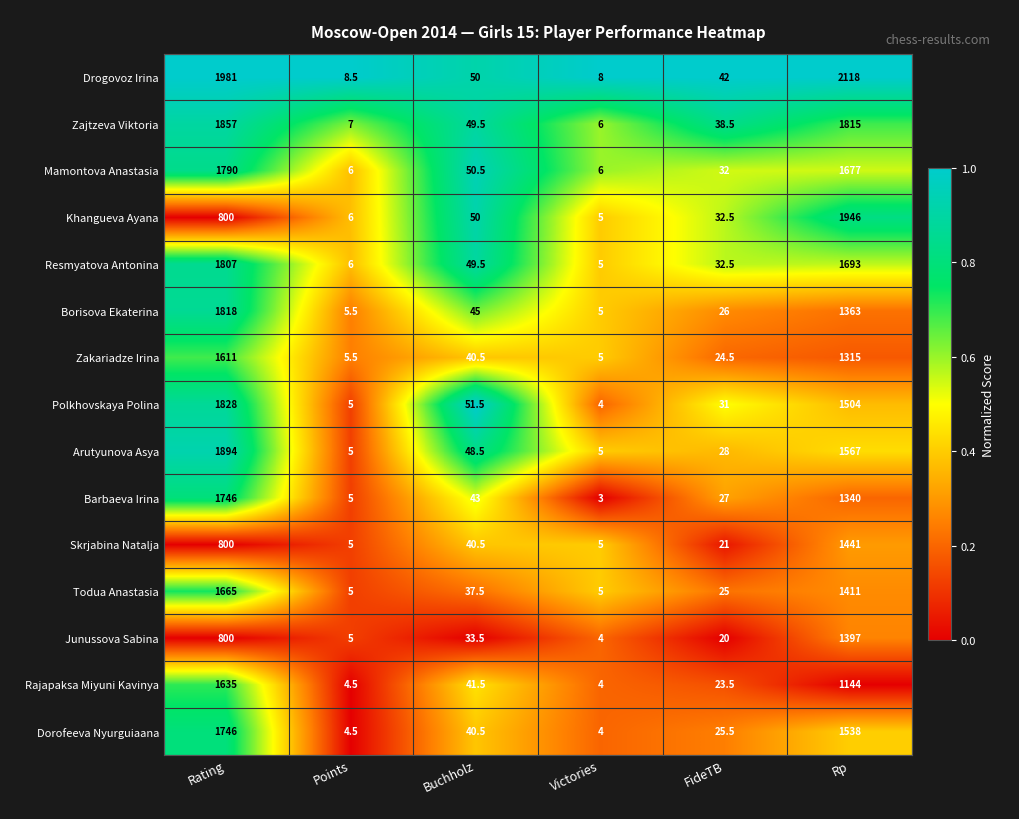

At which label does Drogovoz Irina first exceed 50?

Rating